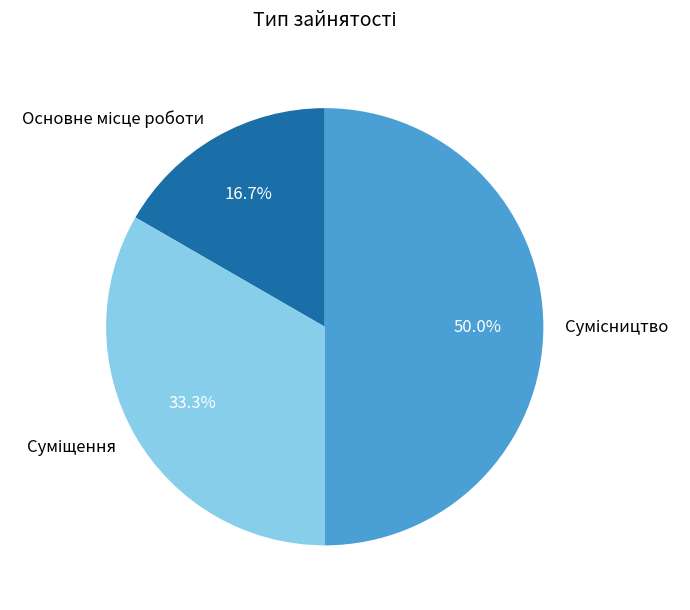

How many segments does this pie chart have?

3